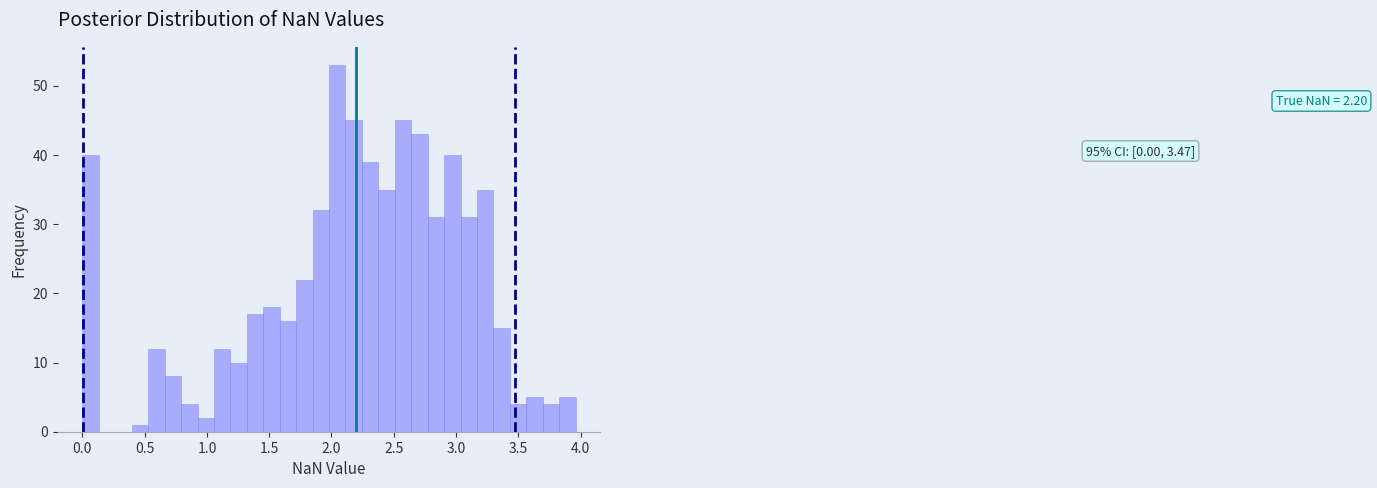

Around what value on the x-axis is the tallest bar? Give the approximate position of its centre, as read against the axis.

2.05